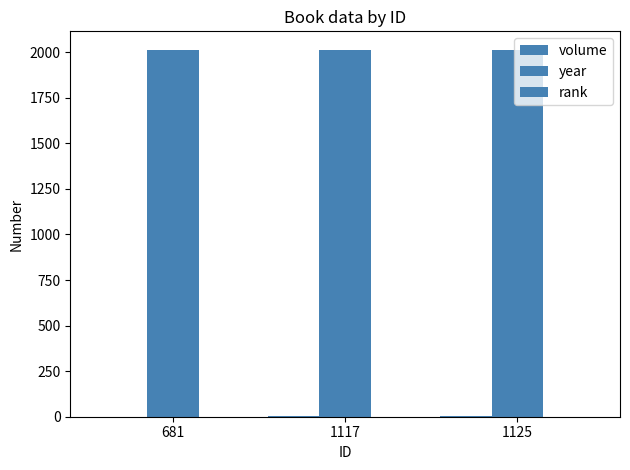

Is it true that volume equals 2 at 1117?

True